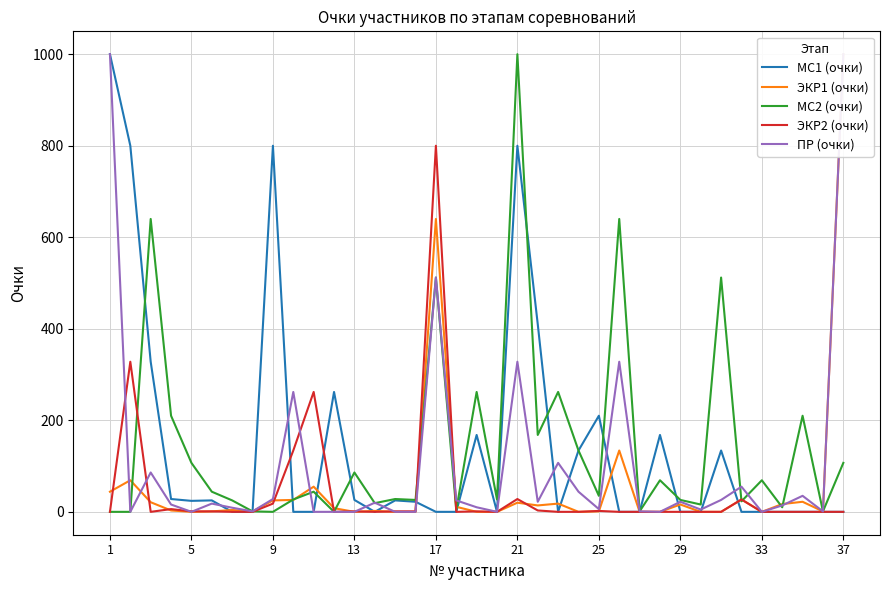

List the series in order of their peak value, highest first.

МС1 (очки), ЭКР1 (очки), МС2 (очки), ПР (очки), ЭКР2 (очки)